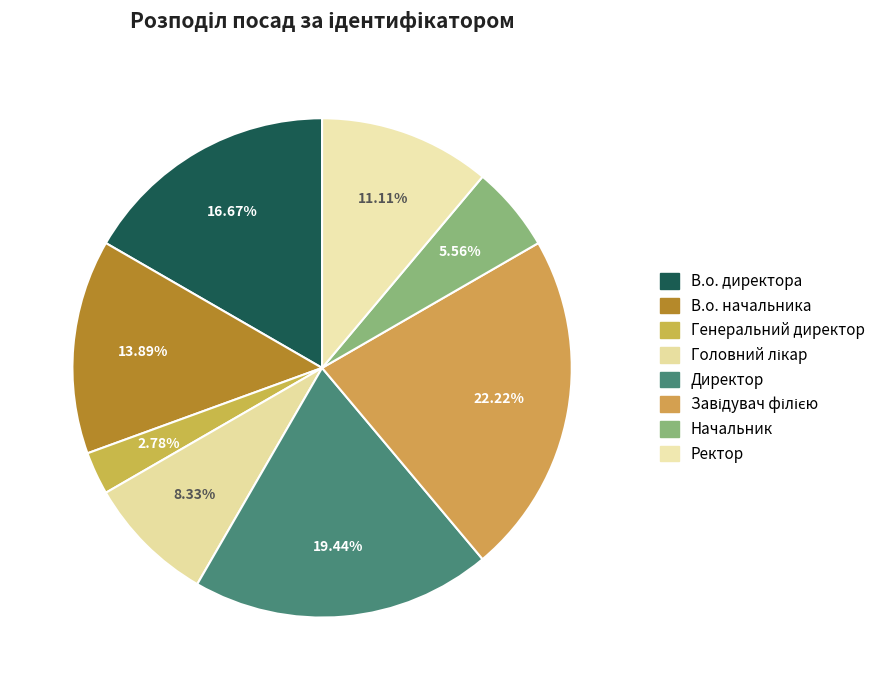

Count the number of slices in the pie.

8